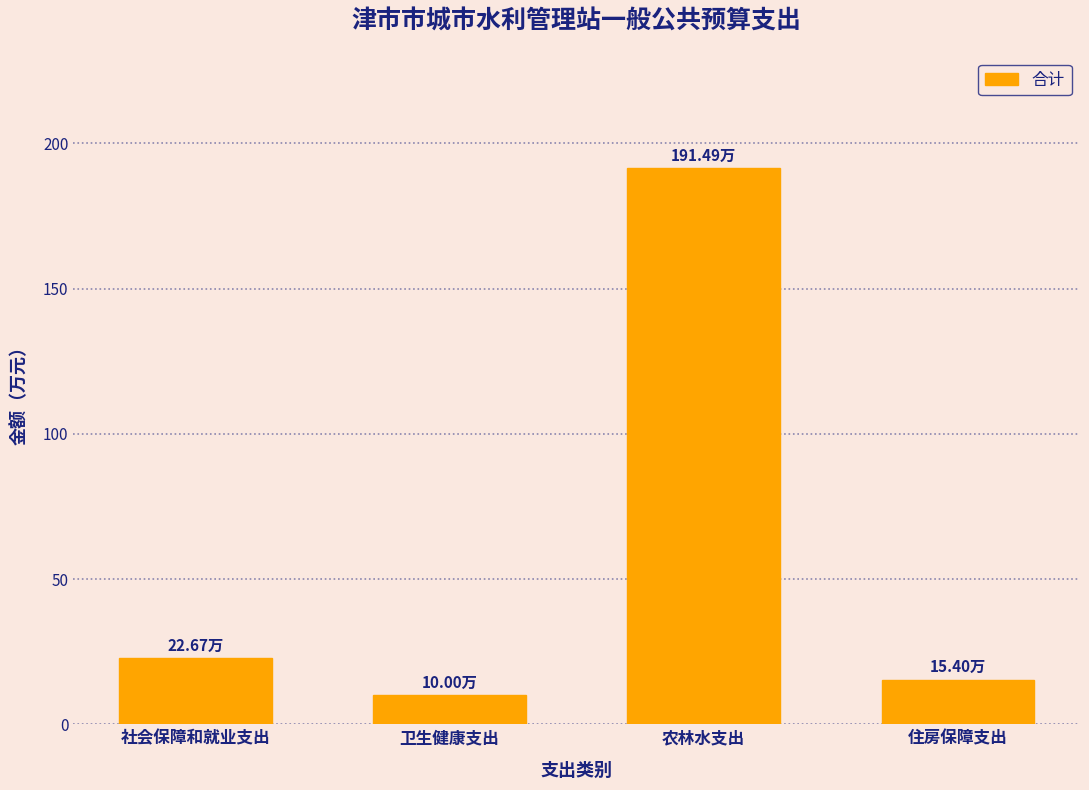

Between 卫生健康支出 and 住房保障支出, which is larger?

住房保障支出